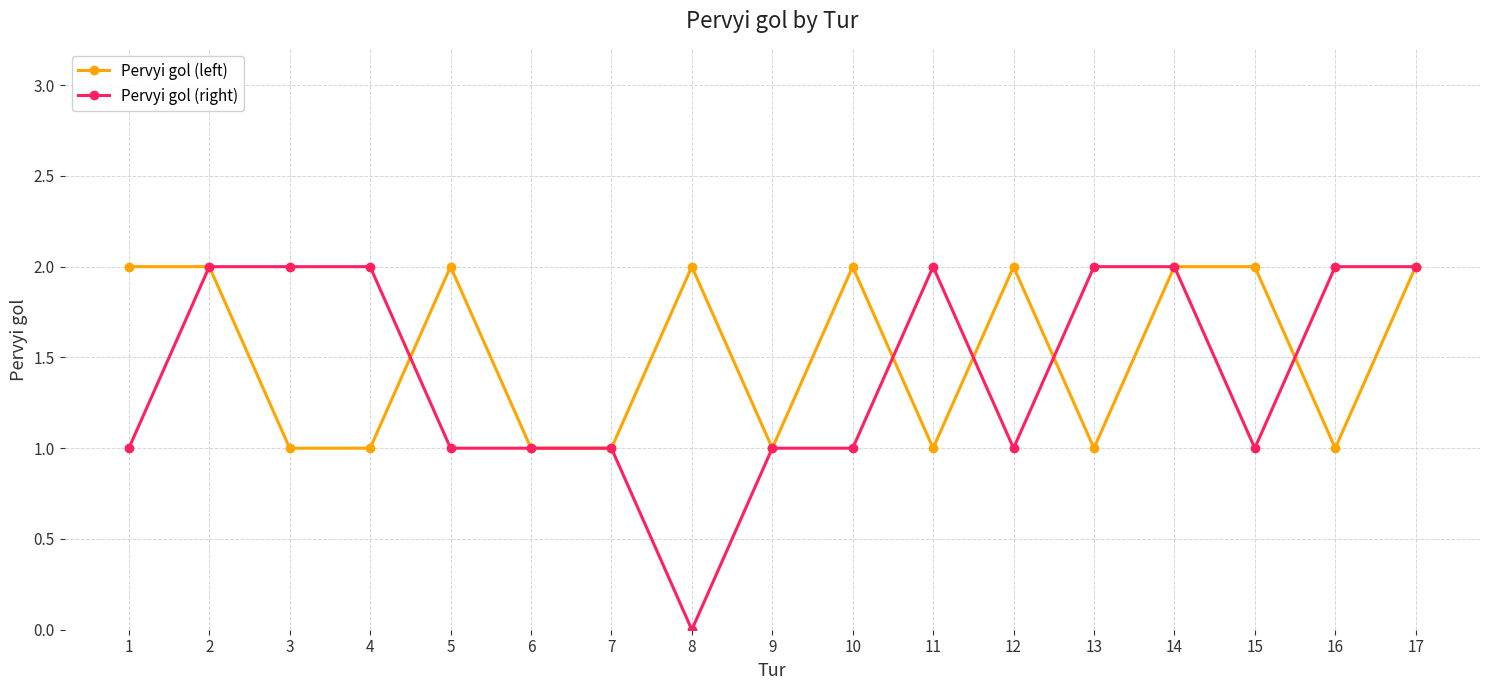

At which category does the chart reach its minimum across all series?

8